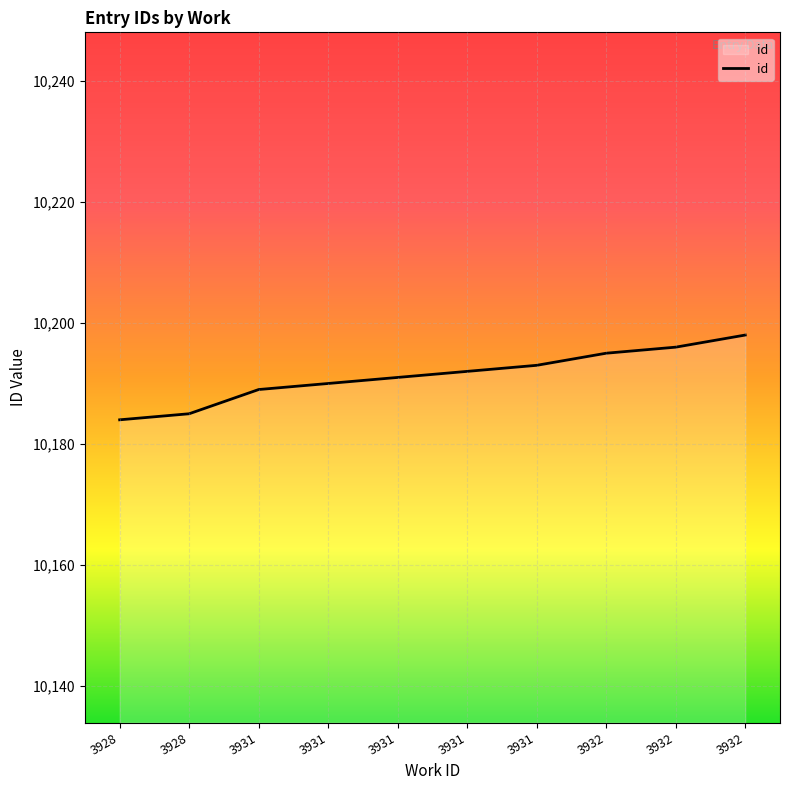

At which label does the data first exceed 10192?

3931